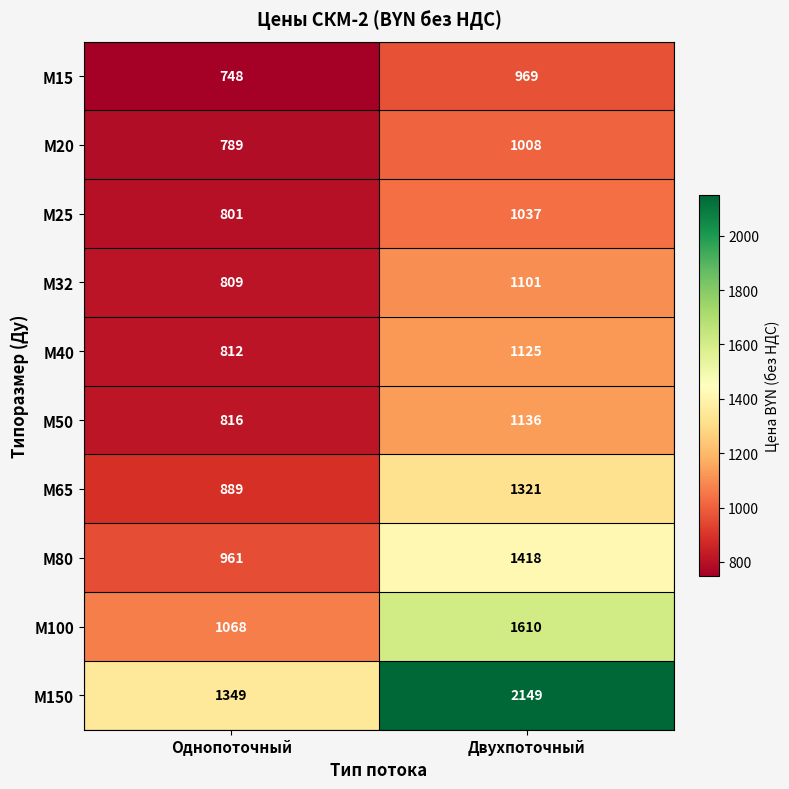

Count the number of data series in this chart.

10